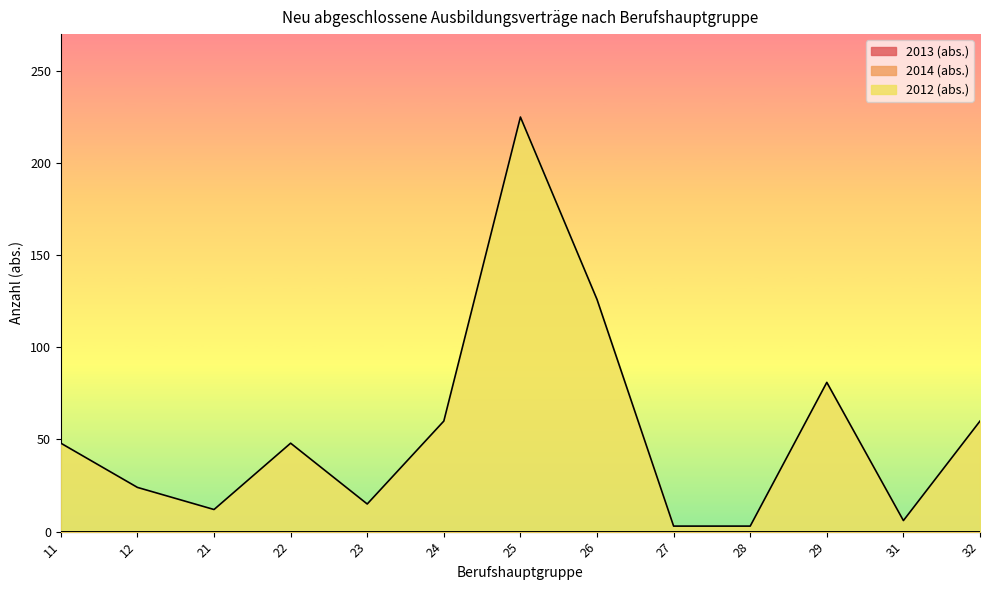

Reading right to left, transcribe all the data shown in this chart.

2013 (abs.): 32=0	31=0	29=0	28=0	27=0	26=0	25=0	24=0	23=0	22=0	21=0	12=0	11=0
2014 (abs.): 32=0	31=0	29=0	28=0	27=0	26=0	25=0	24=0	23=0	22=0	21=0	12=0	11=0
2012 (abs.): 32=60	31=6	29=81	28=3	27=3	26=126	25=225	24=60	23=15	22=48	21=12	12=24	11=48